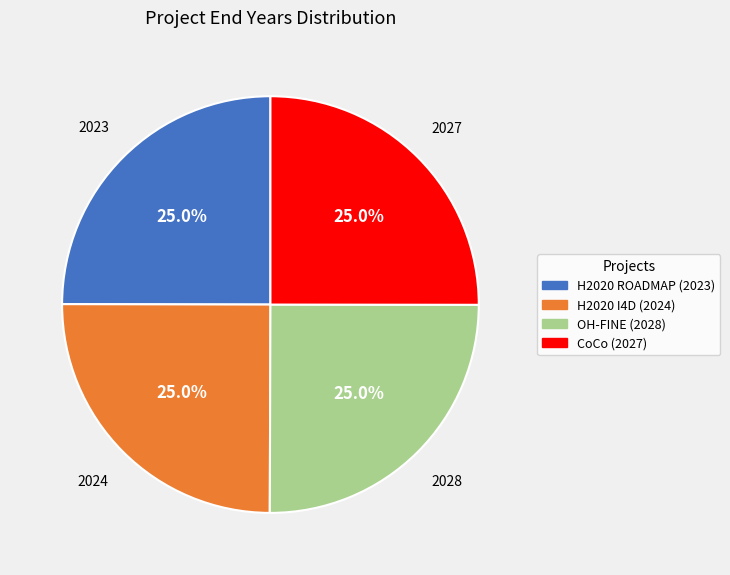

Is there any slice that represents more than half of the pie?

No